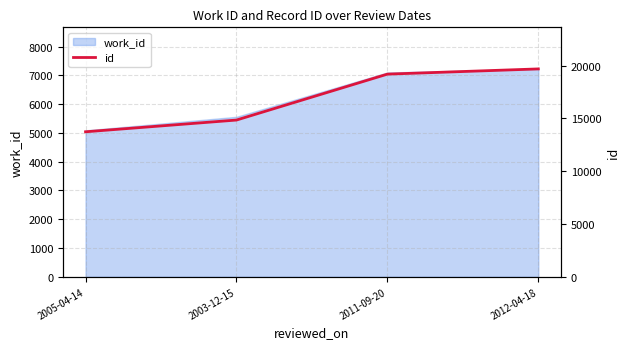

The chart shows a value of 8468 at 2011-09-20. True or false?

False